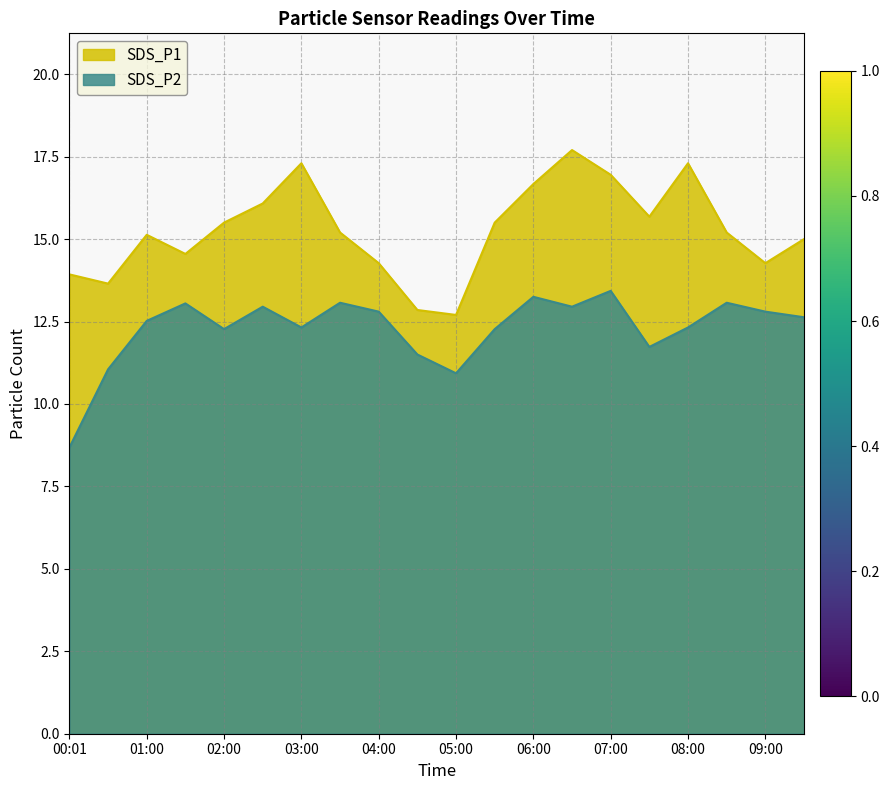

True or false: SDS_P2 and SDS_P1 intersect in this chart.

False